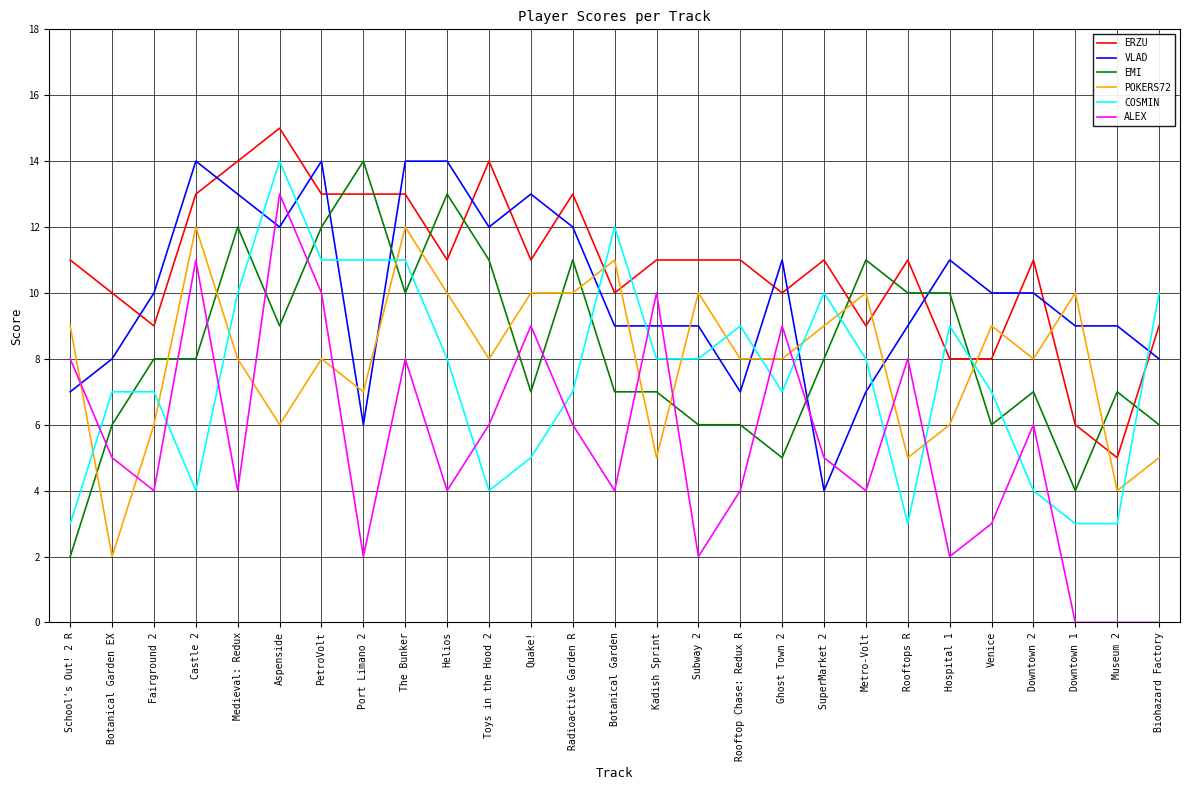

Which category has the highest value across all series?

Aspenside